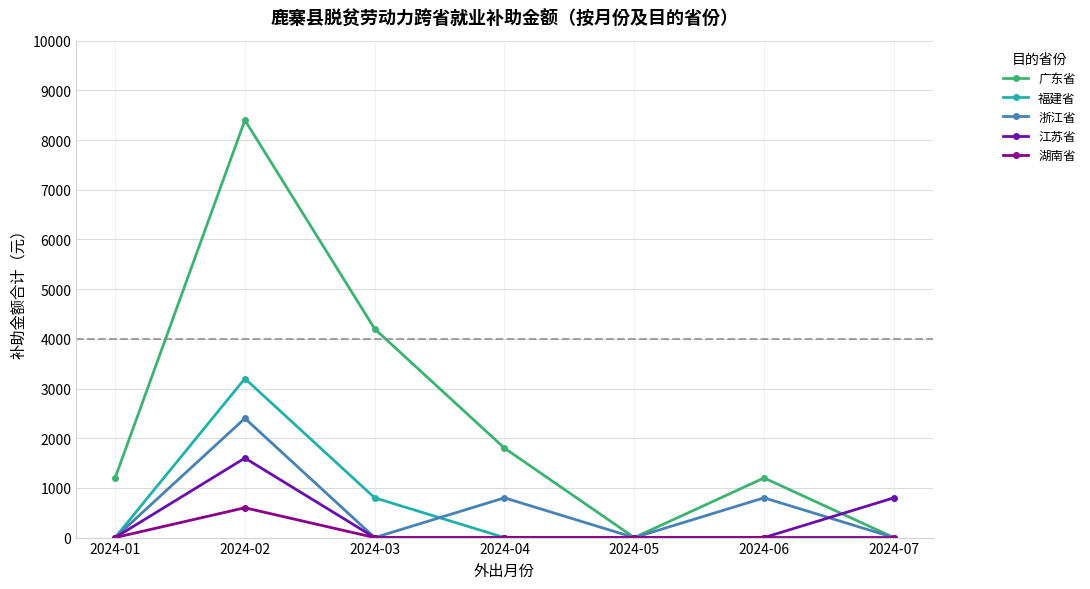

Where is 广东省 nearest to the value 4200?

2024-03